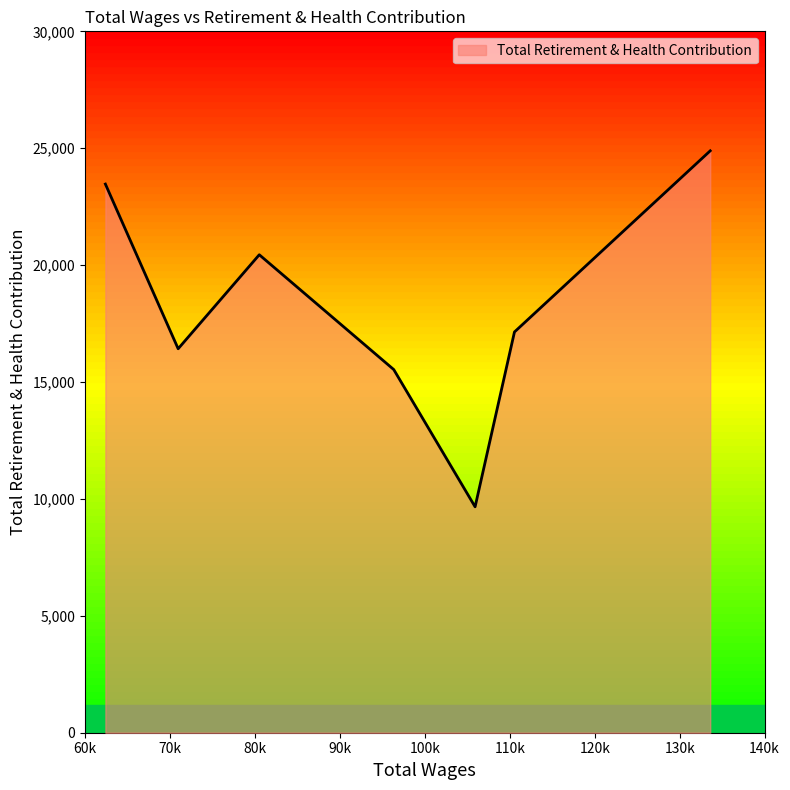

What is the maximum value shown in the chart?

24889